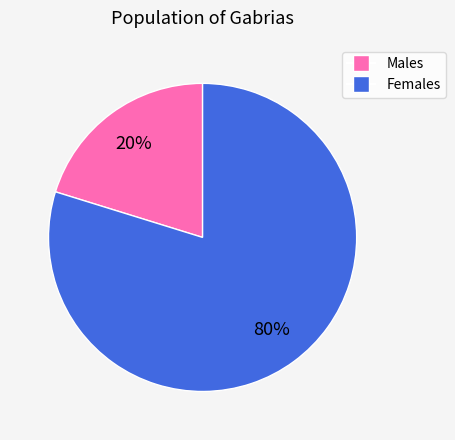

To the nearest percent, what is the difference between the largest and smallest slice percentages?

60%